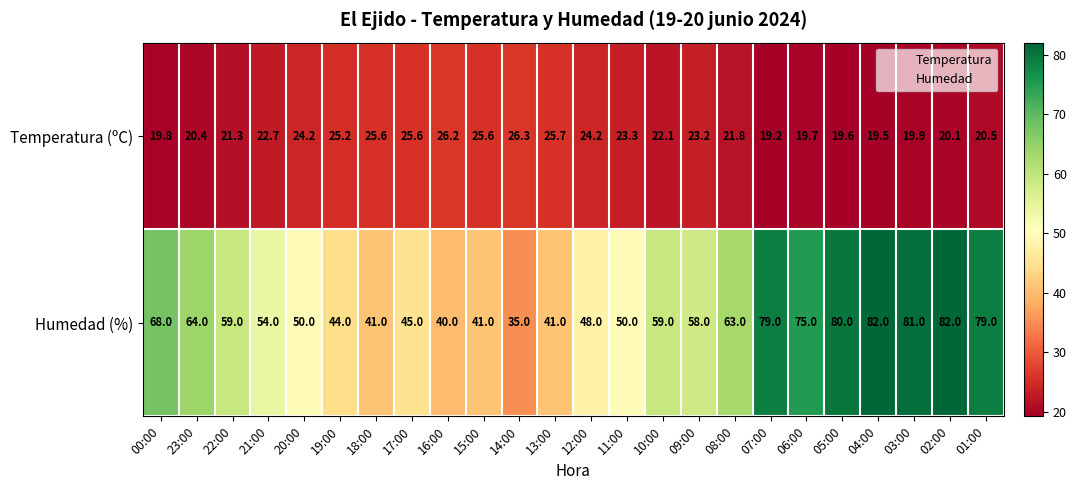

At which label does Temperatura (ºC) reach its minimum?

07:00